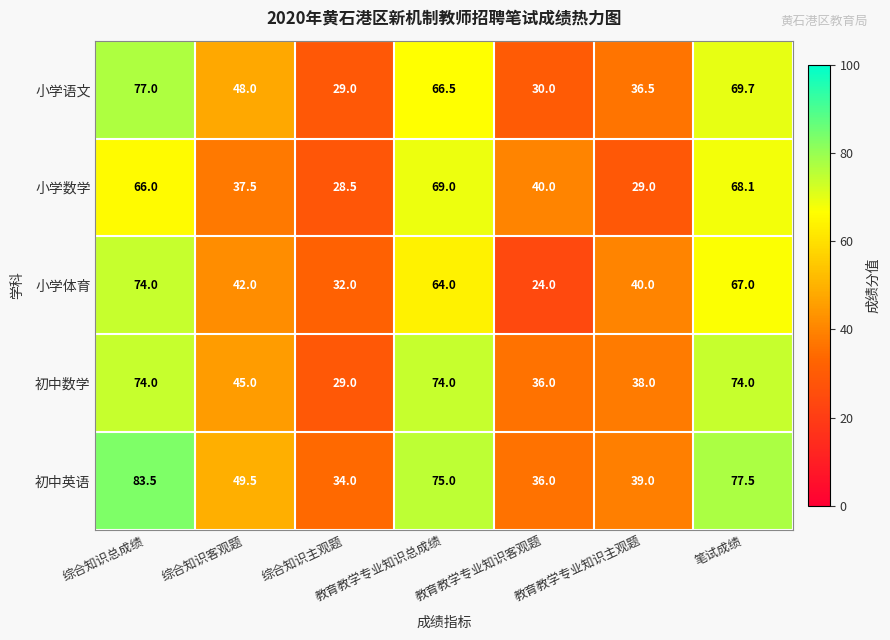

What is the sum of the 小学语文 values at 综合知识总成绩 and 教育教学专业知识总成绩?

143.5